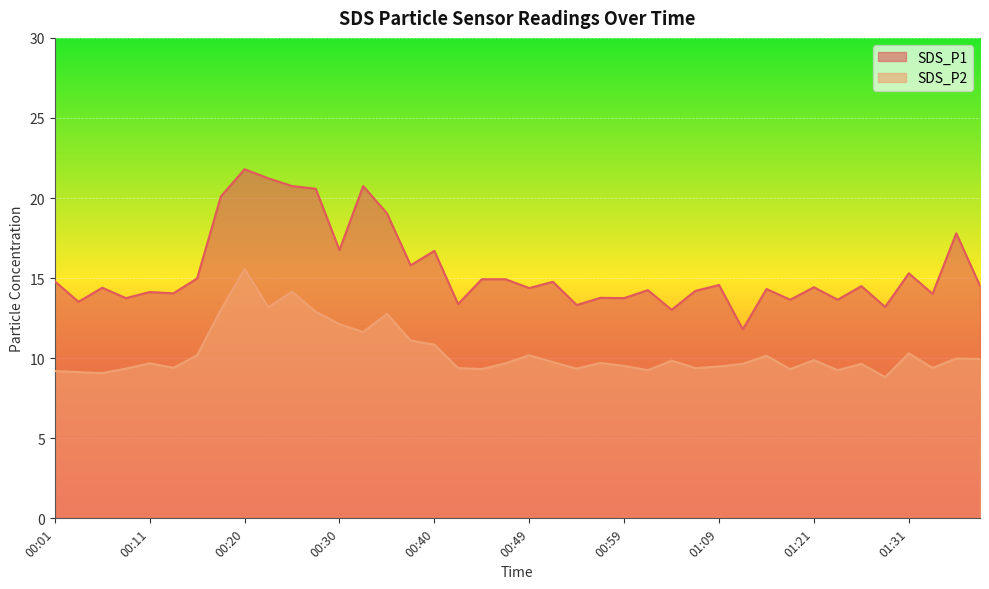

Where is SDS_P1 nearest to the value 16?

00:37